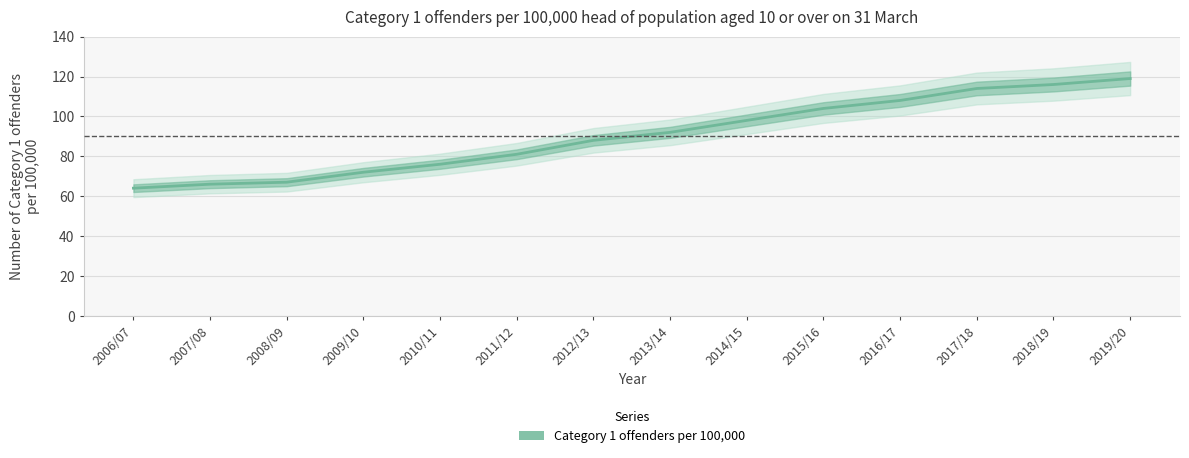

List the labels in order of value, largest first.

2019/20, 2018/19, 2017/18, 2016/17, 2015/16, 2014/15, 2013/14, 2012/13, 2011/12, 2010/11, 2009/10, 2008/09, 2007/08, 2006/07